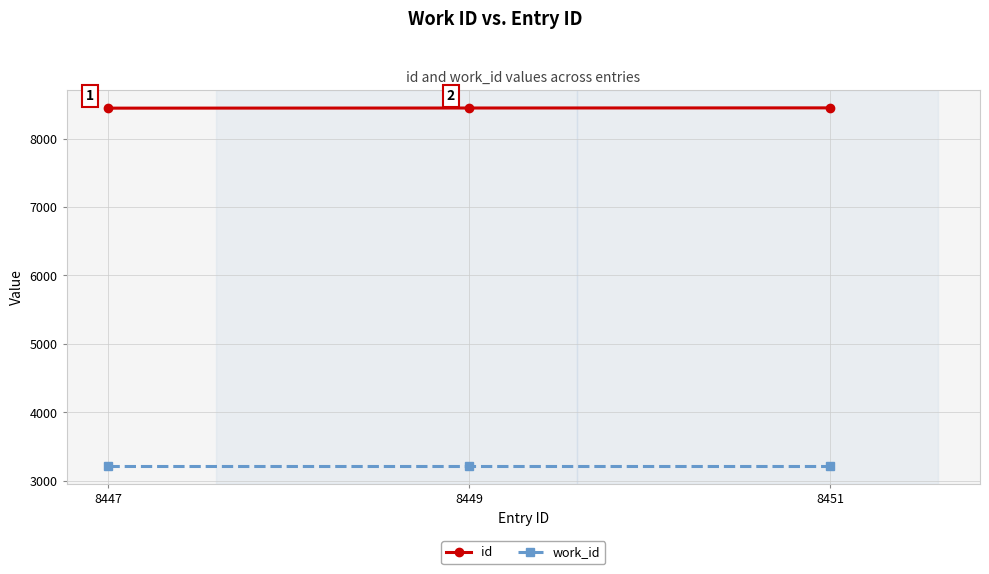

Is the value of work_id at 8447 greater than the value of id at 8447?

No